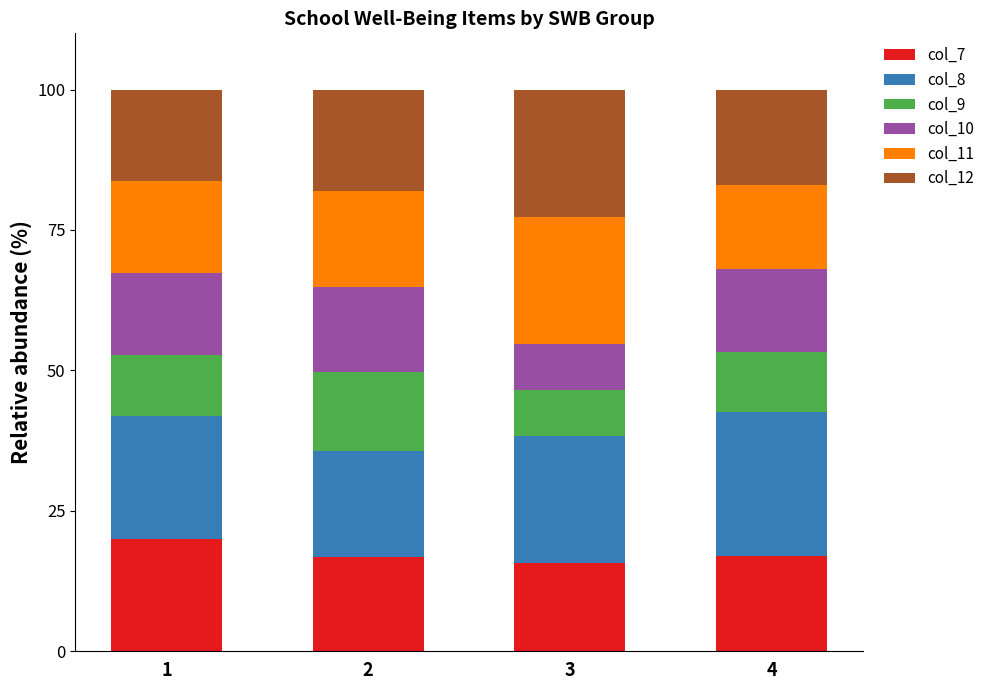

What is the minimum value for col_7?

15.8